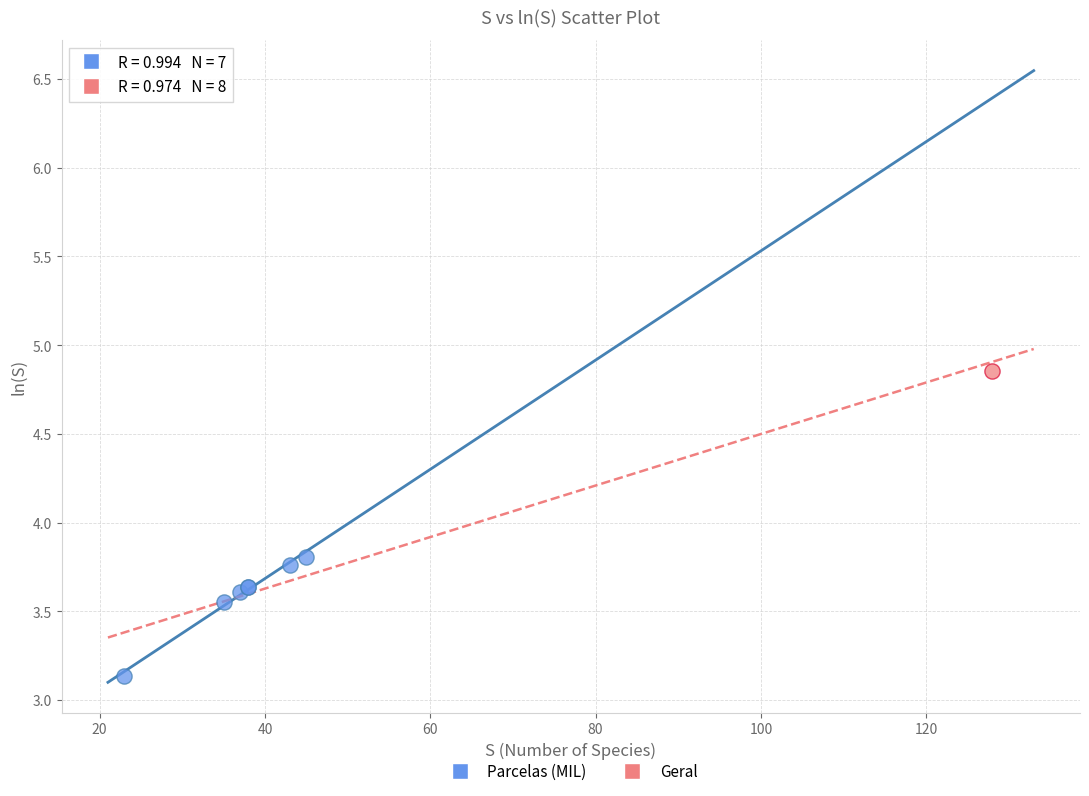

What are all the series names shown in the legend?

Parcelas (MIL), Geral